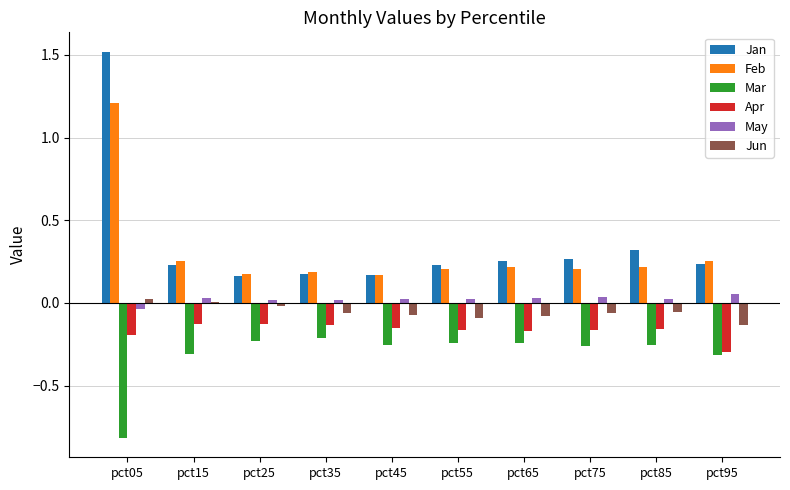

The value of Jan at pct95 is 0.4. True or false?

False